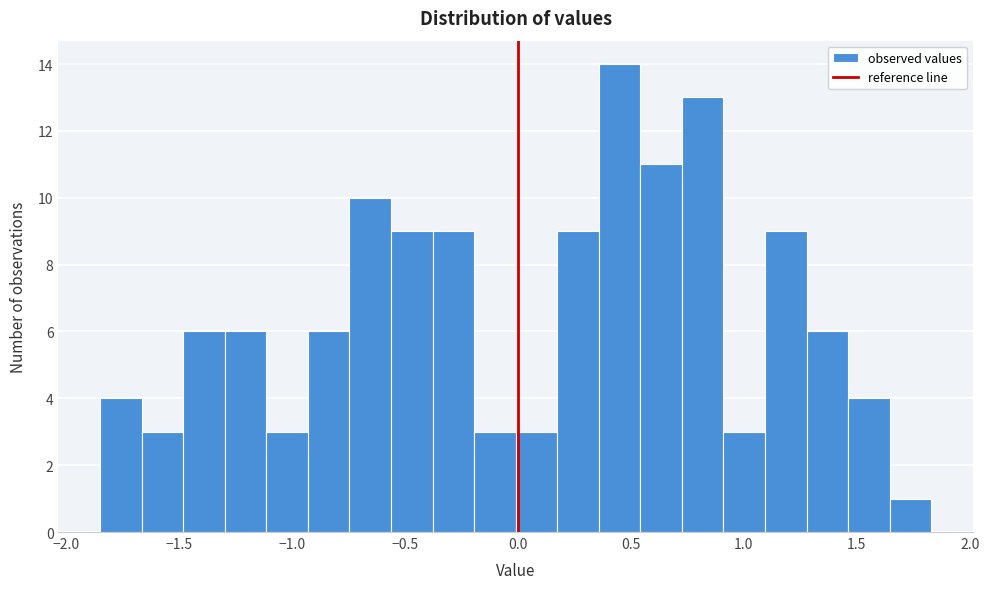

Read against the x-axis, roughly where is the centre of the tallest bar?

0.45